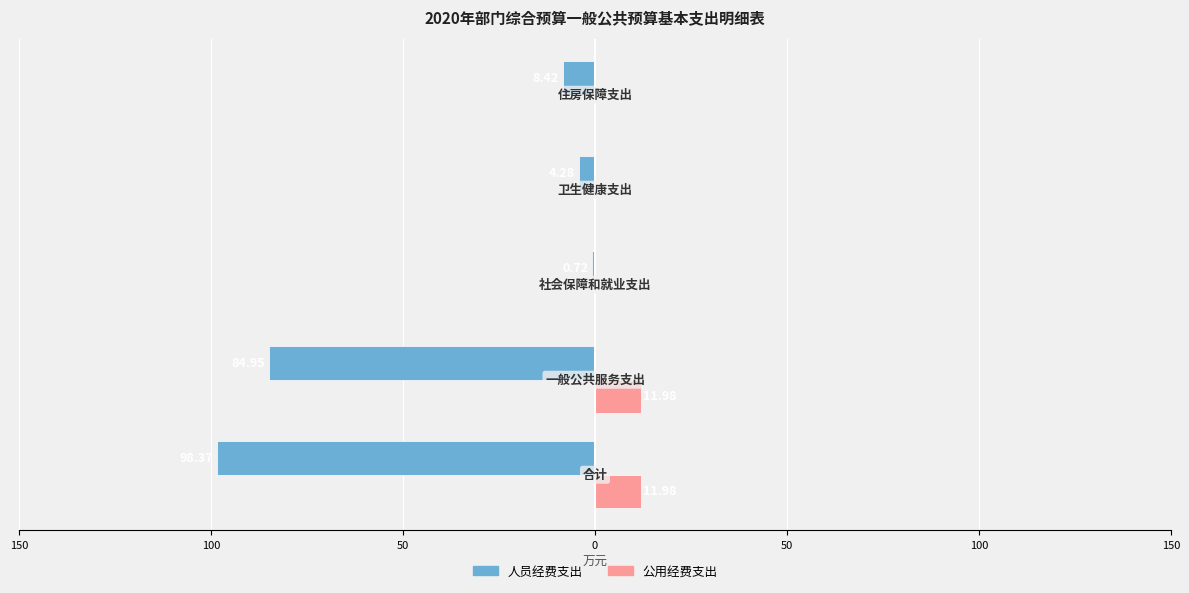

What are all the series names shown in the legend?

人员经费支出, 公用经费支出